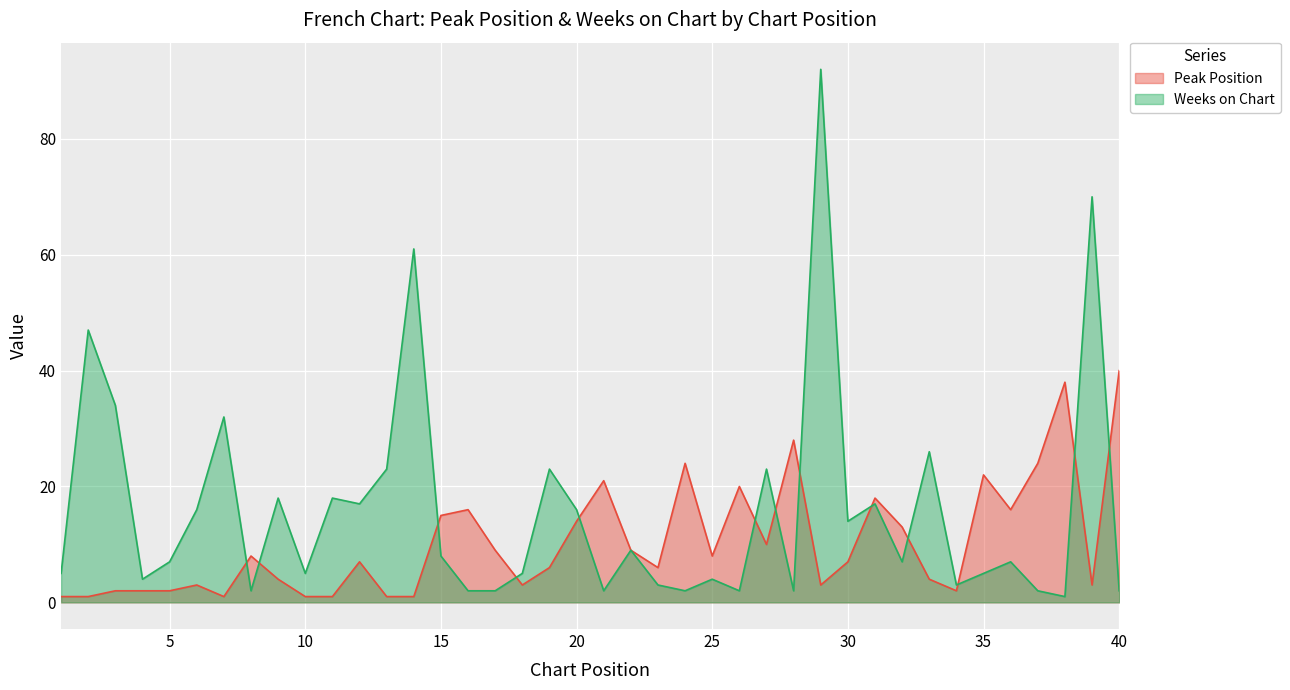

How many values in the Weeks on Chart series are below 7?

18